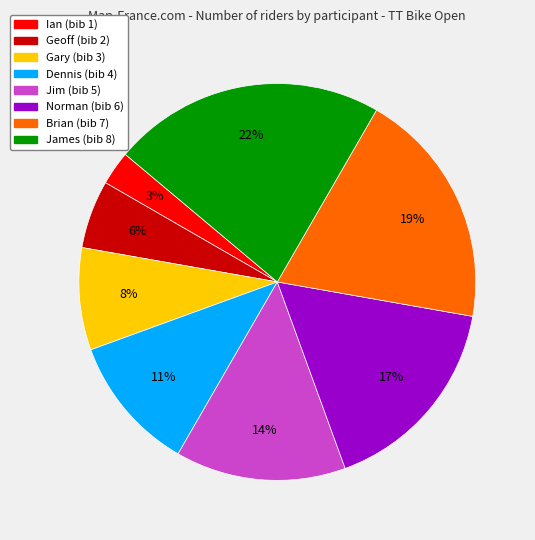

Combined, do James and Gary account for over 50%?

No